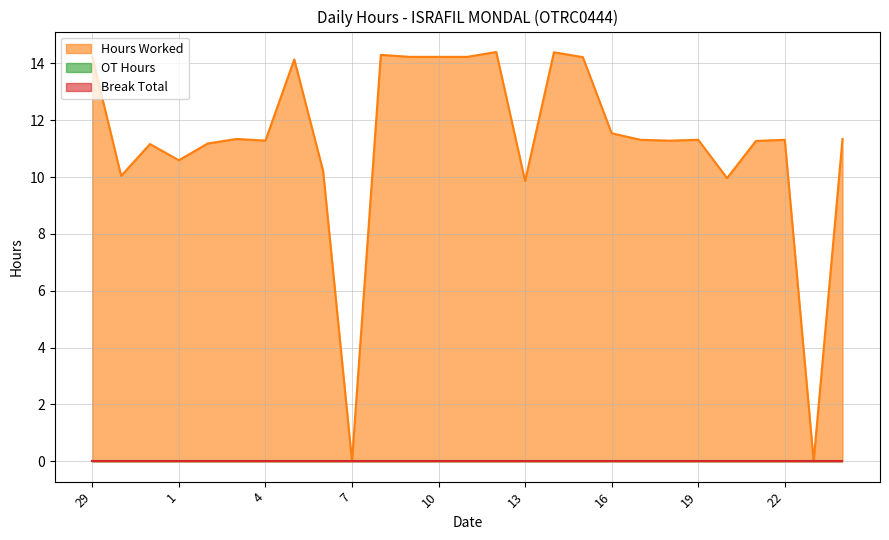

Reading right to left, extract all data points from this chart.

Hours Worked: 24=11.3	23=0.0	22=11.3	21=11.3	20=10.0	19=11.3	18=11.3	17=11.3	16=11.5	15=14.2	14=14.4	13=9.9	12=14.4	11=14.2	10=14.2	9=14.2	8=14.3	7=0.0	6=10.2	5=14.1	4=11.3	3=11.3	2=11.2	1=10.6	31=11.2	30=10.0	29=14.2
OT Hours: 24=0.0	23=0.0	22=0.0	21=0.0	20=0.0	19=0.0	18=0.0	17=0.0	16=0.0	15=0.0	14=0.0	13=0.0	12=0.0	11=0.0	10=0.0	9=0.0	8=0.0	7=0.0	6=0.0	5=0.0	4=0.0	3=0.0	2=0.0	1=0.0	31=0.0	30=0.0	29=0.0
Break Total: 24=0.0	23=0.0	22=0.0	21=0.0	20=0.0	19=0.0	18=0.0	17=0.0	16=0.0	15=0.0	14=0.0	13=0.0	12=0.0	11=0.0	10=0.0	9=0.0	8=0.0	7=0.0	6=0.0	5=0.0	4=0.0	3=0.0	2=0.0	1=0.0	31=0.0	30=0.0	29=0.0